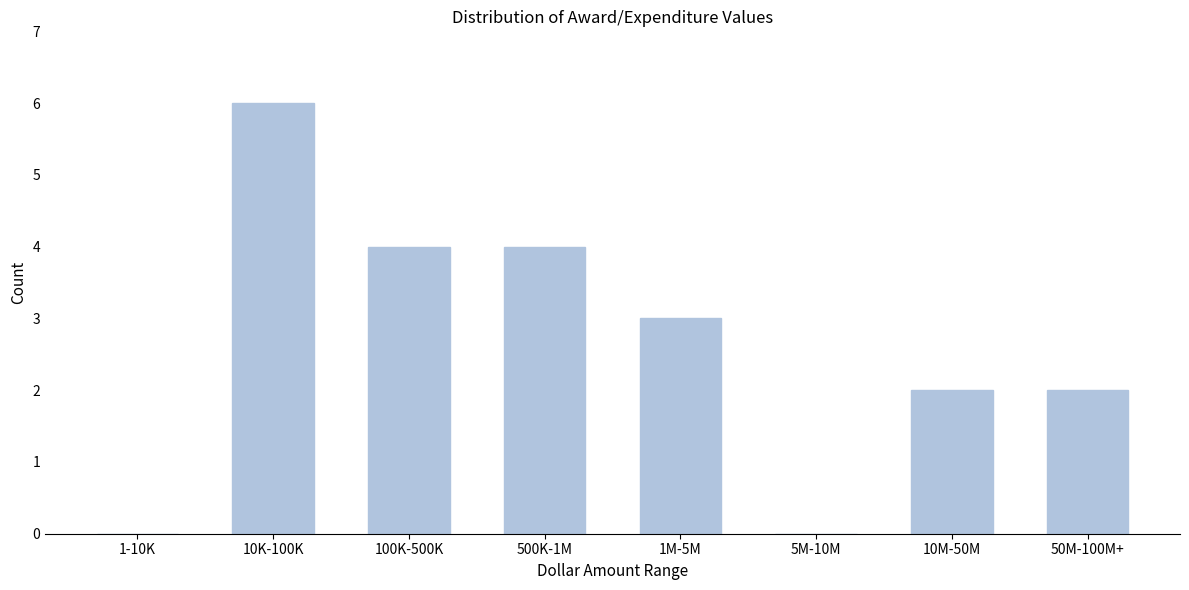

Reading left to right, transcribe all the data shown in this chart.

1-10K=0	10K-100K=6	100K-500K=4	500K-1M=4	1M-5M=3	5M-10M=0	10M-50M=2	50M-100M+=2